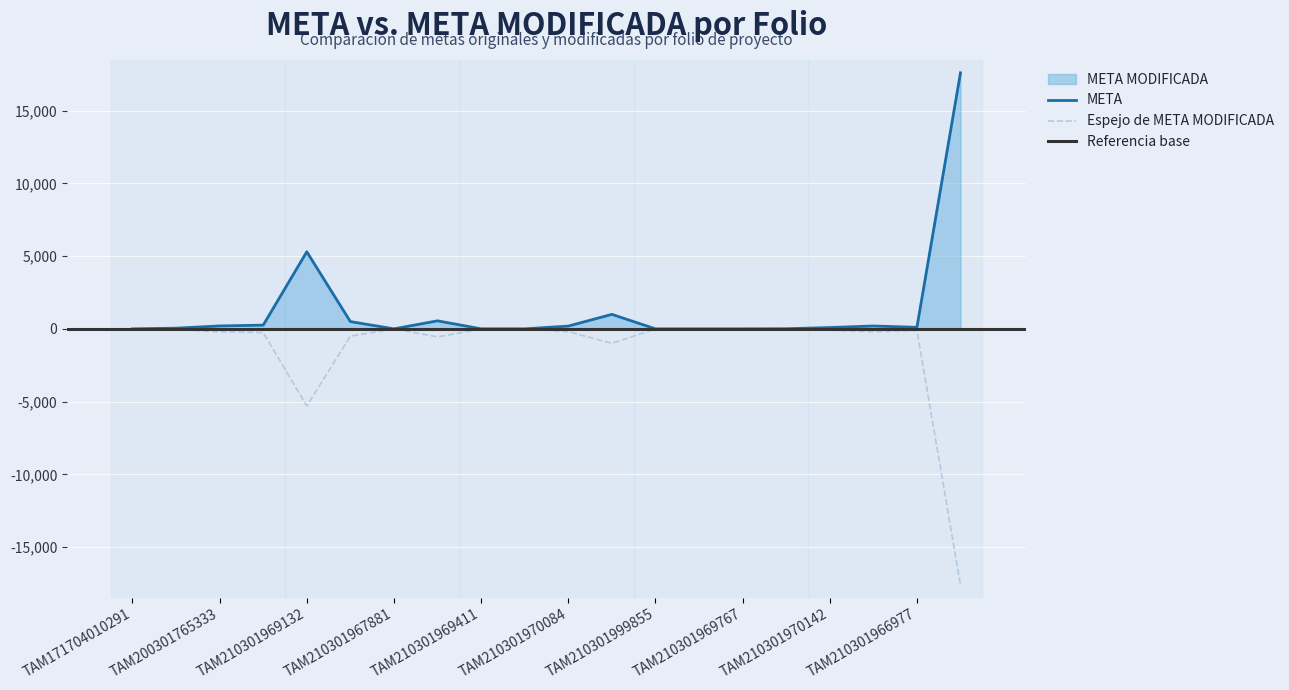

True or false: META and META MODIFICADA cross at least once.

False